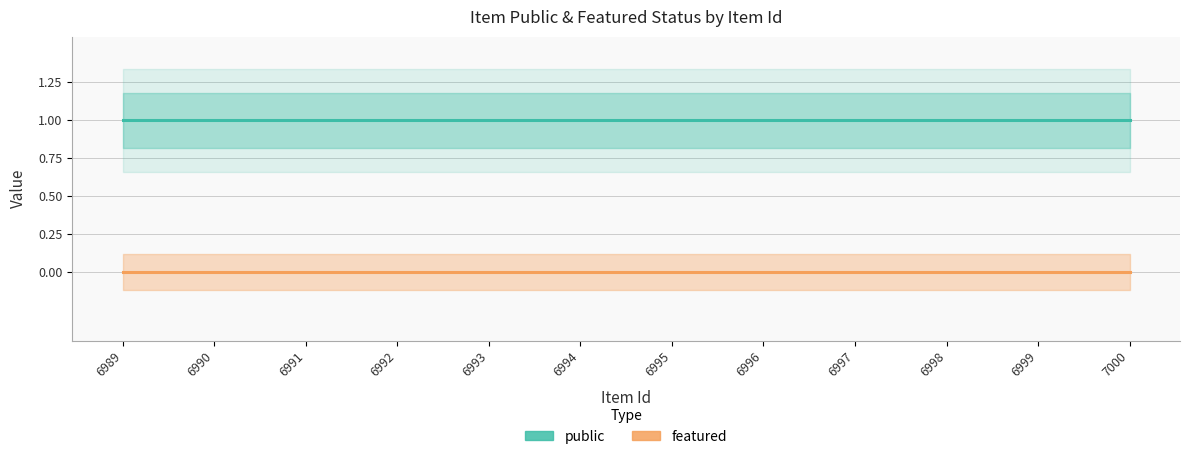

Which series has the largest range (max minus min)?

public